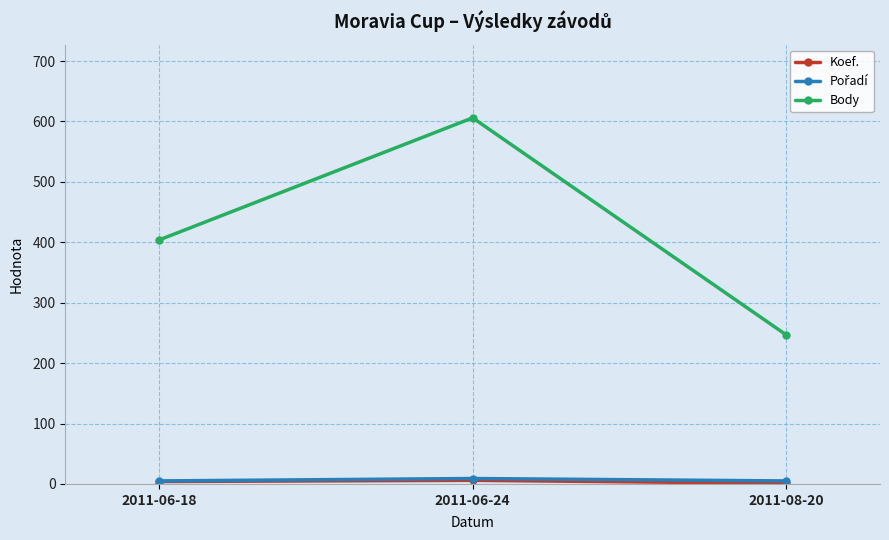

What is the value of the Body point at the 1st from the left?

404